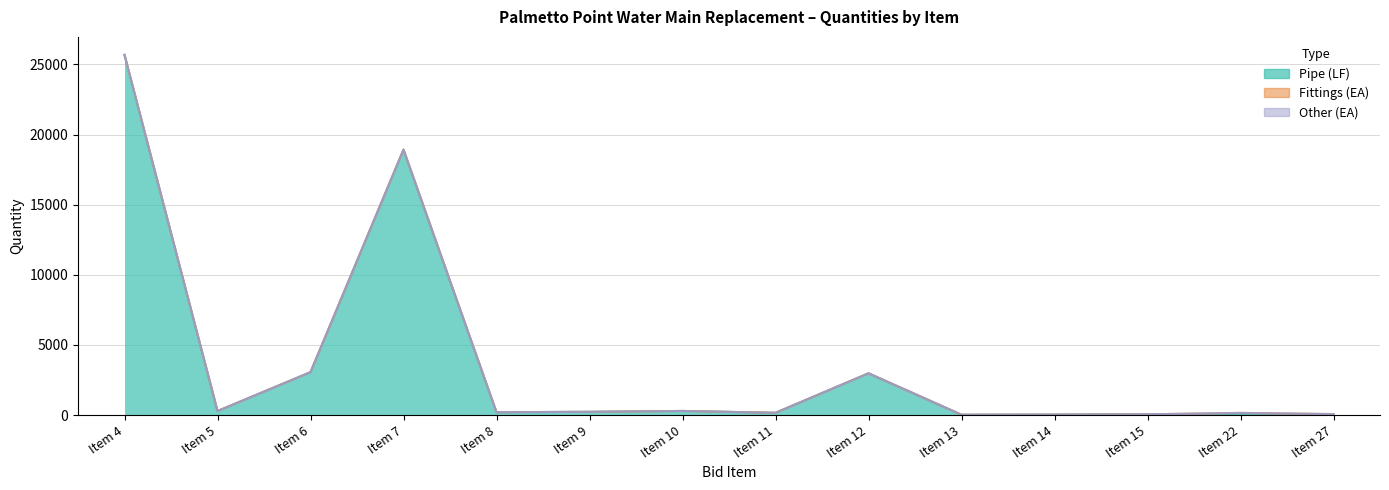

What is the total value across all series at Item 5?

291